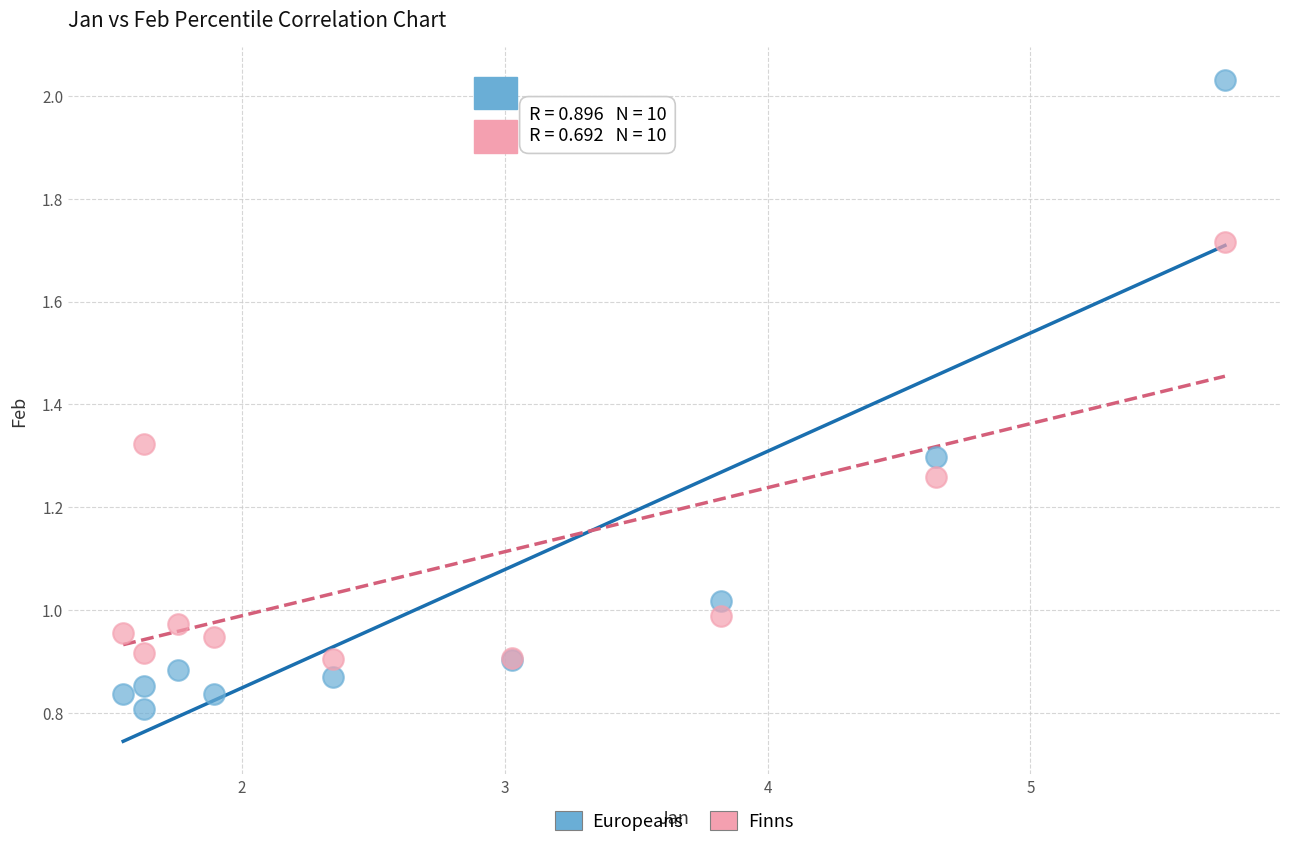

Which series has the widest spread of Y values?

Europeans